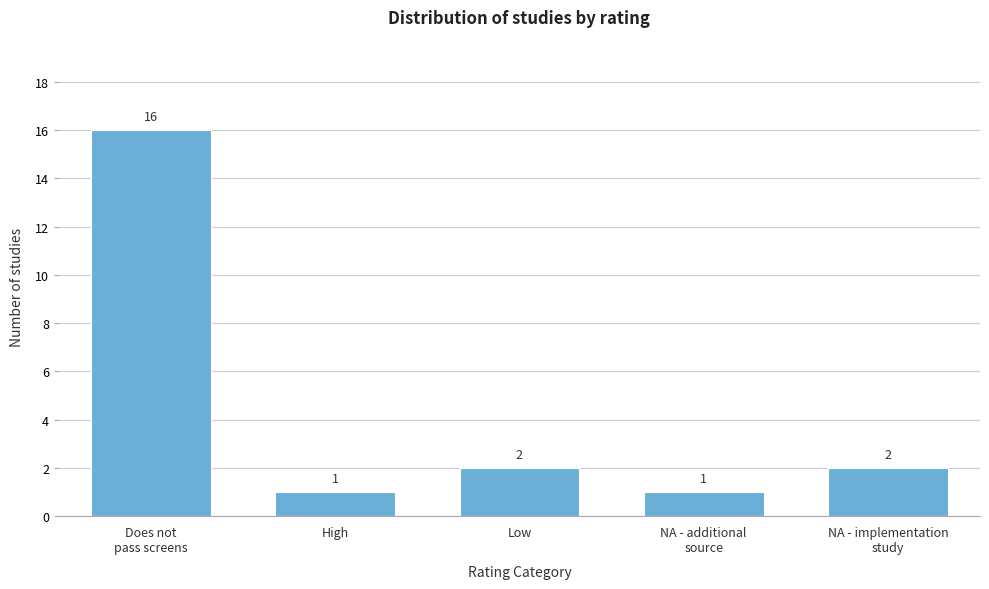

Reading right to left, list all the values displayed in this chart.

2	1	2	1	16